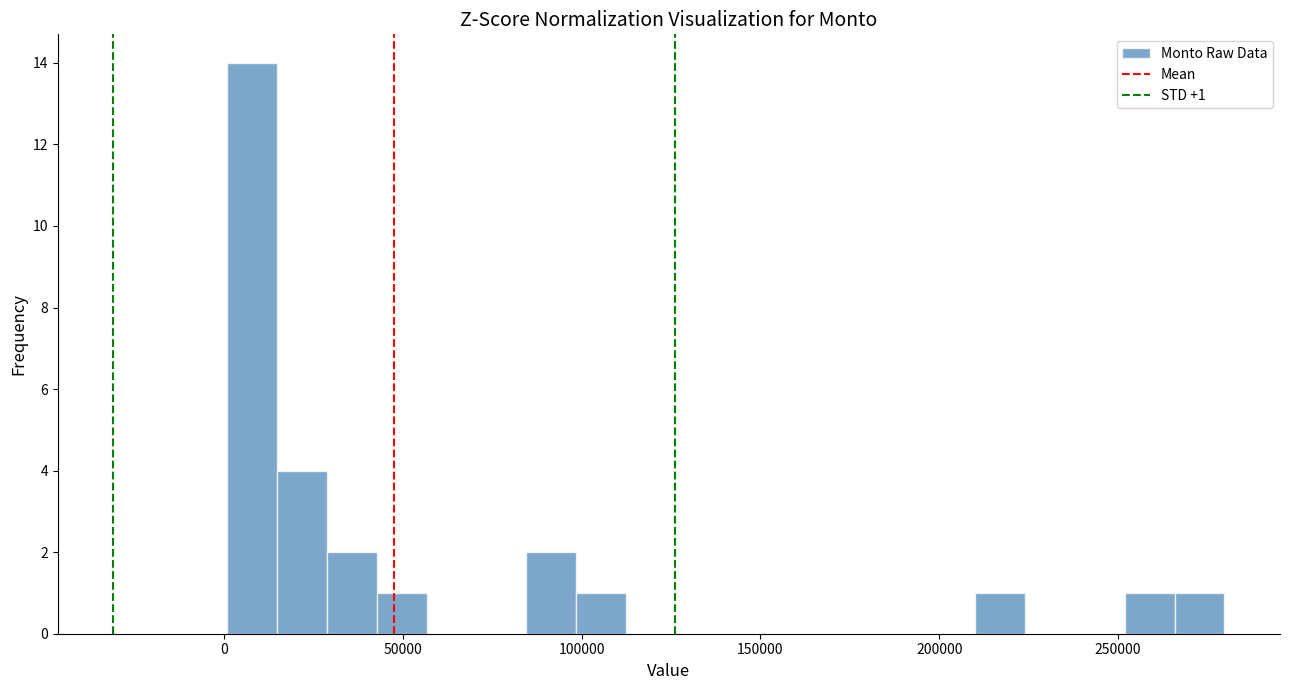

Read against the x-axis, roughly where is the centre of the tallest bar?

10000